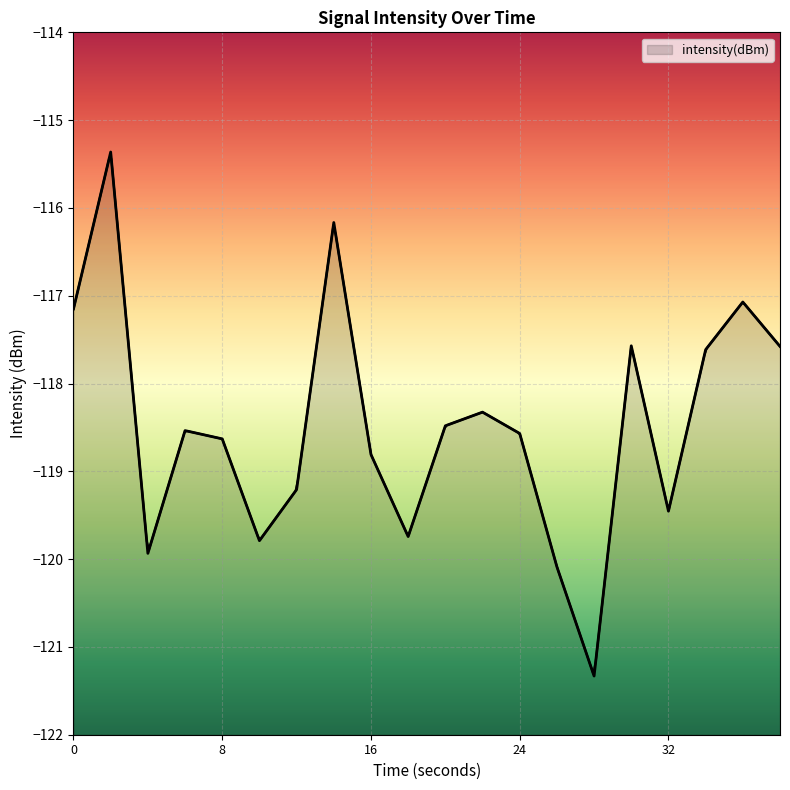

What is the value of the 8th point from the left?

-116.2